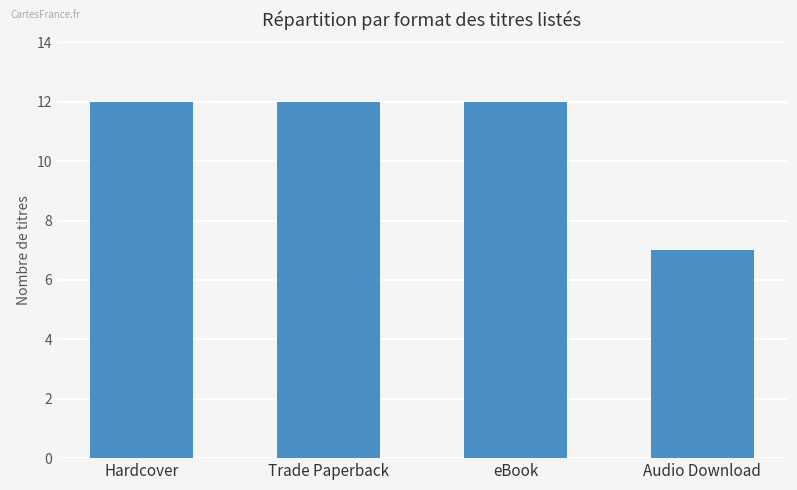

What is the average value?

11